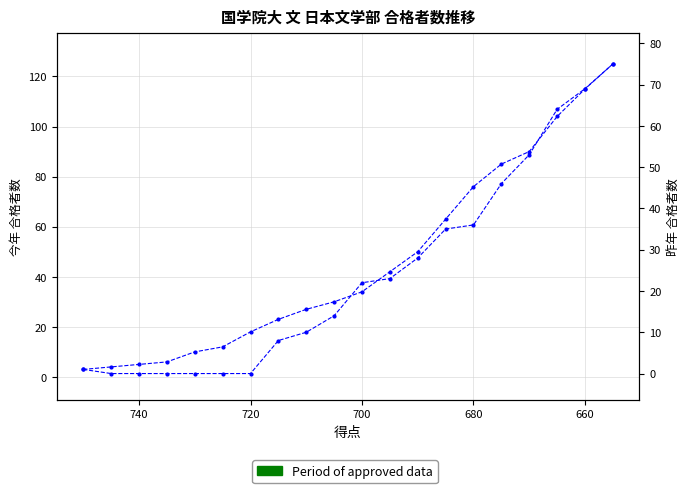

What is the sum of all 今年 values?

922